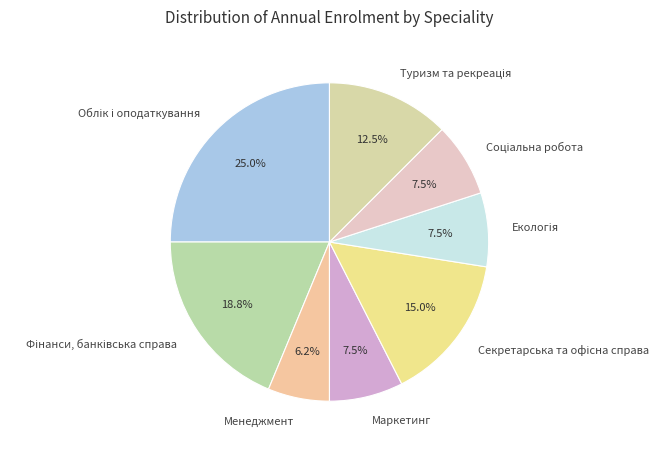

What is the smallest slice in the pie chart?

Менеджмент